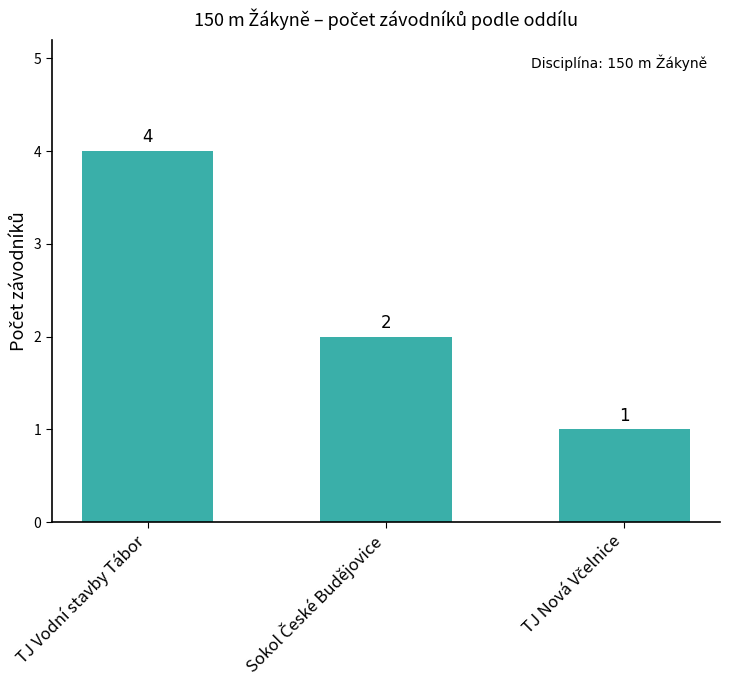

What is the smallest value displayed?

1